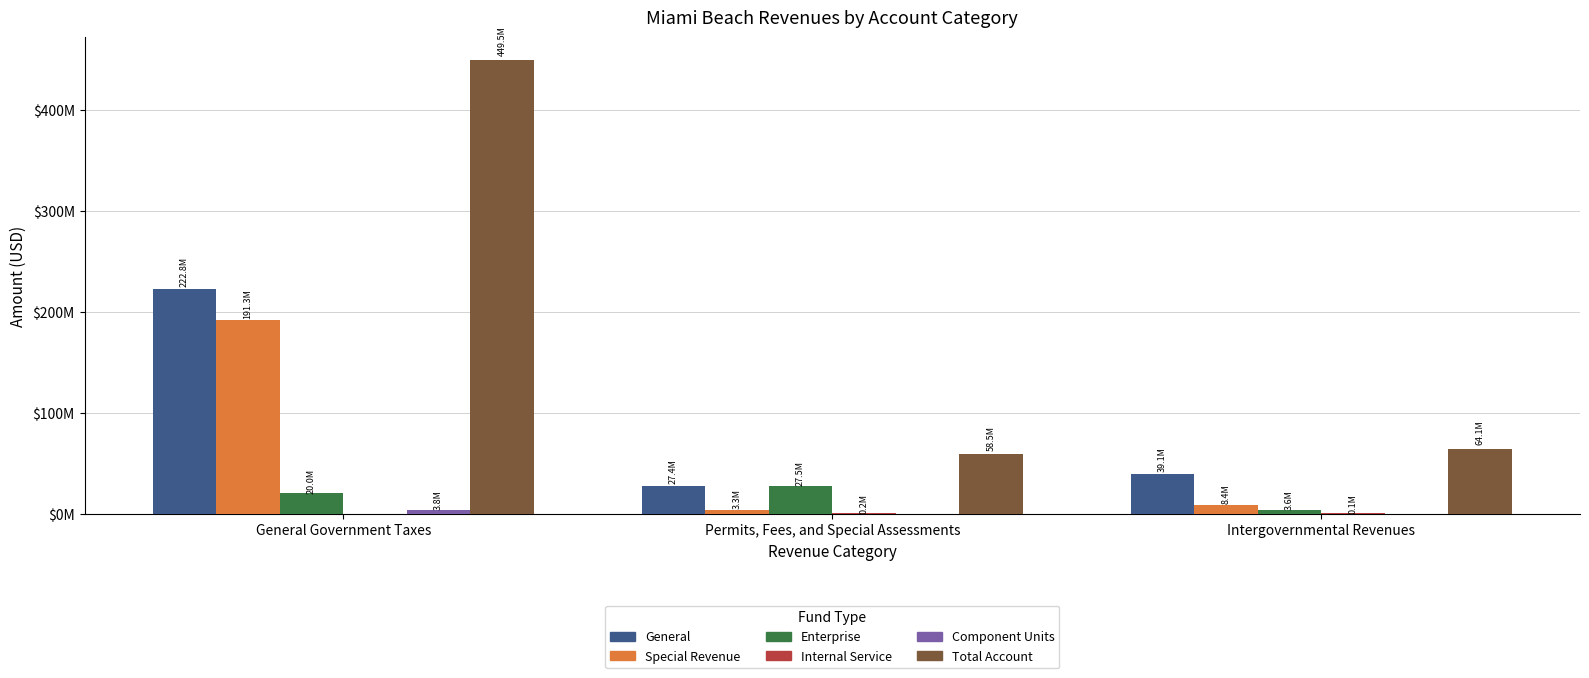

Are the bars grouped side by side (vs. stacked)?

Yes